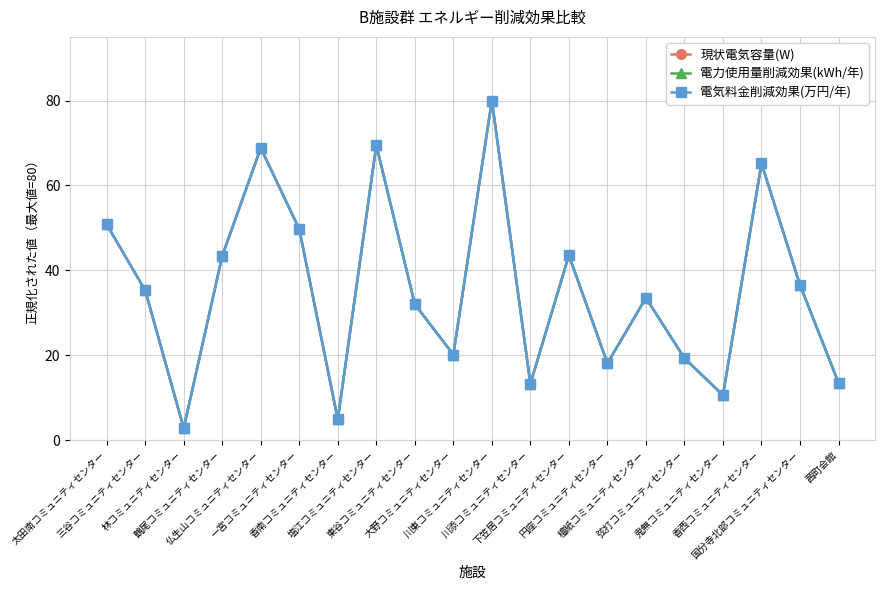

What is the highest value of the 現状電気容量(W) series?

80.0